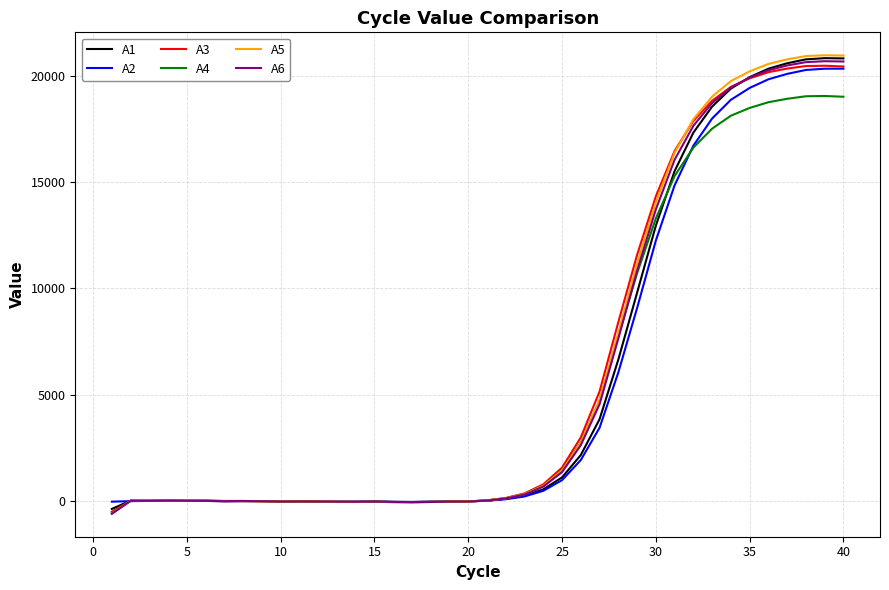

What is the greatest value displayed?

20953.5